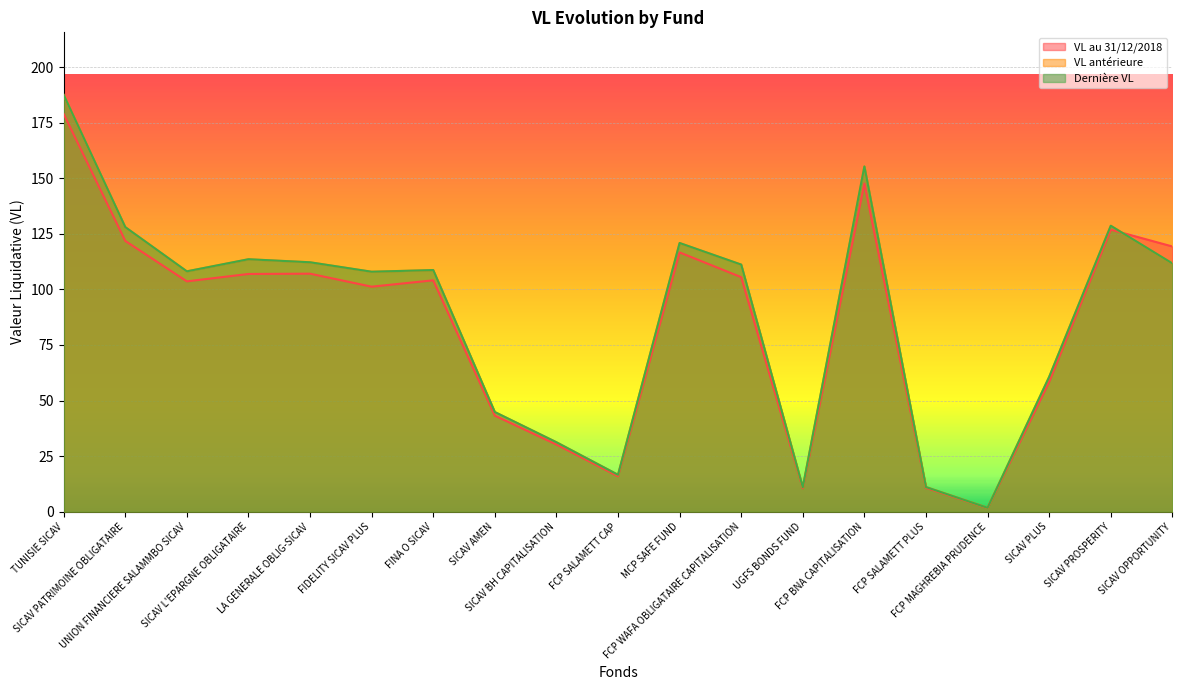

Where does the VL antérieure series first go above 108?

TUNISIE SICAV